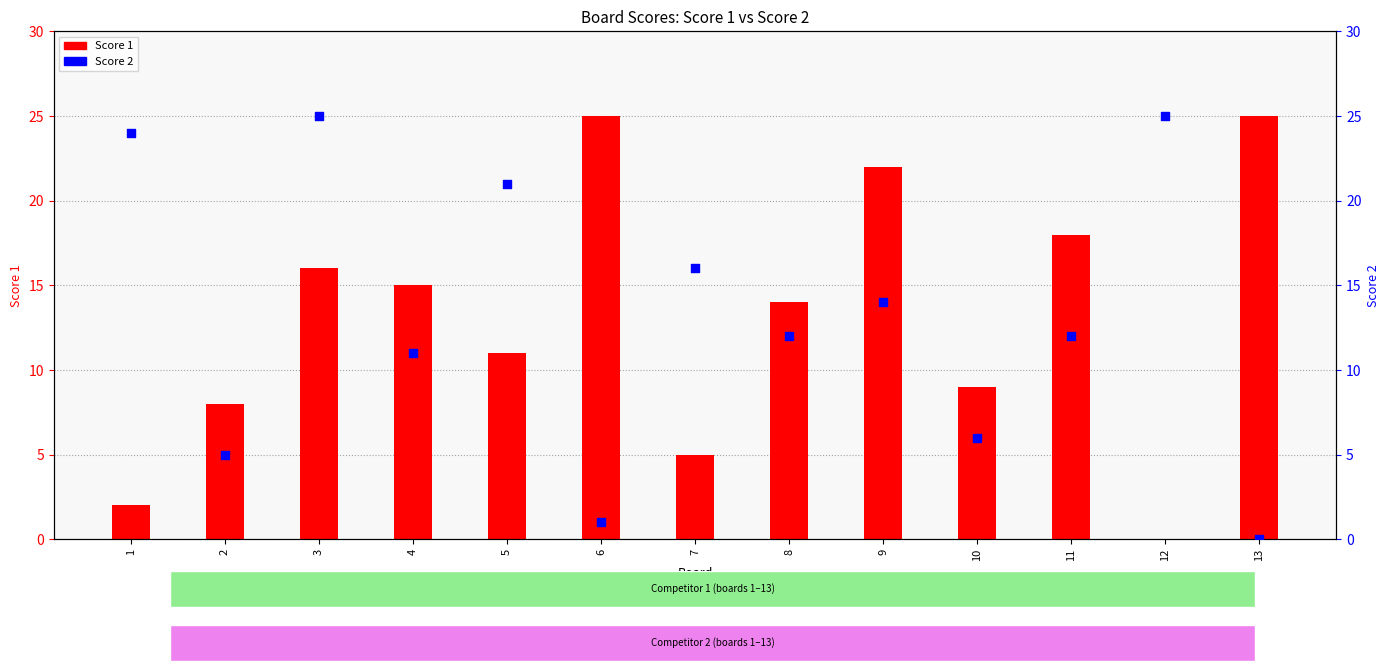

At which category is the sum across all series the highest?

3